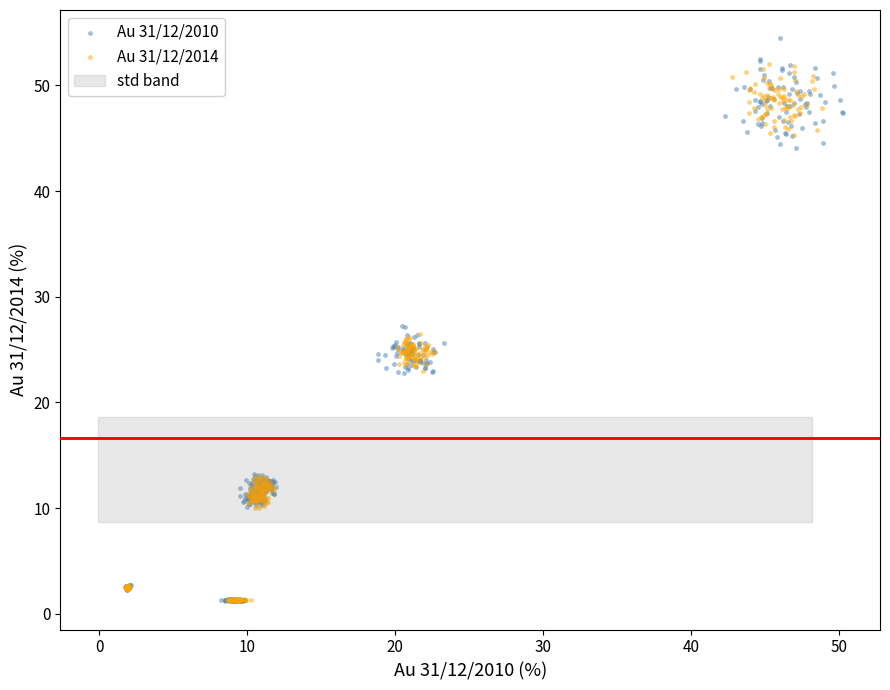

Which series reaches the maximum Y coordinate?

Au 31/12/2010